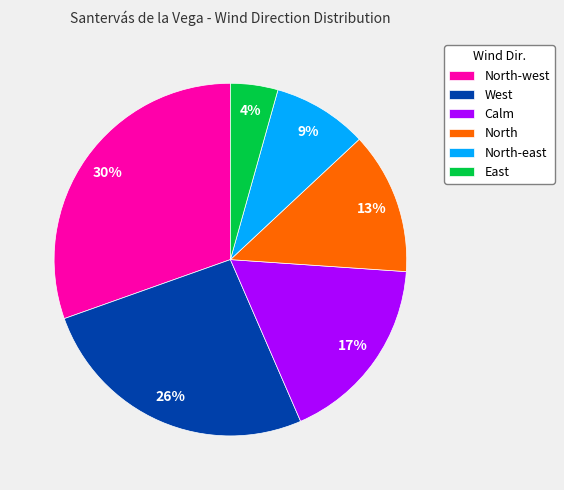

Is it true that West is 31% of the pie?

False